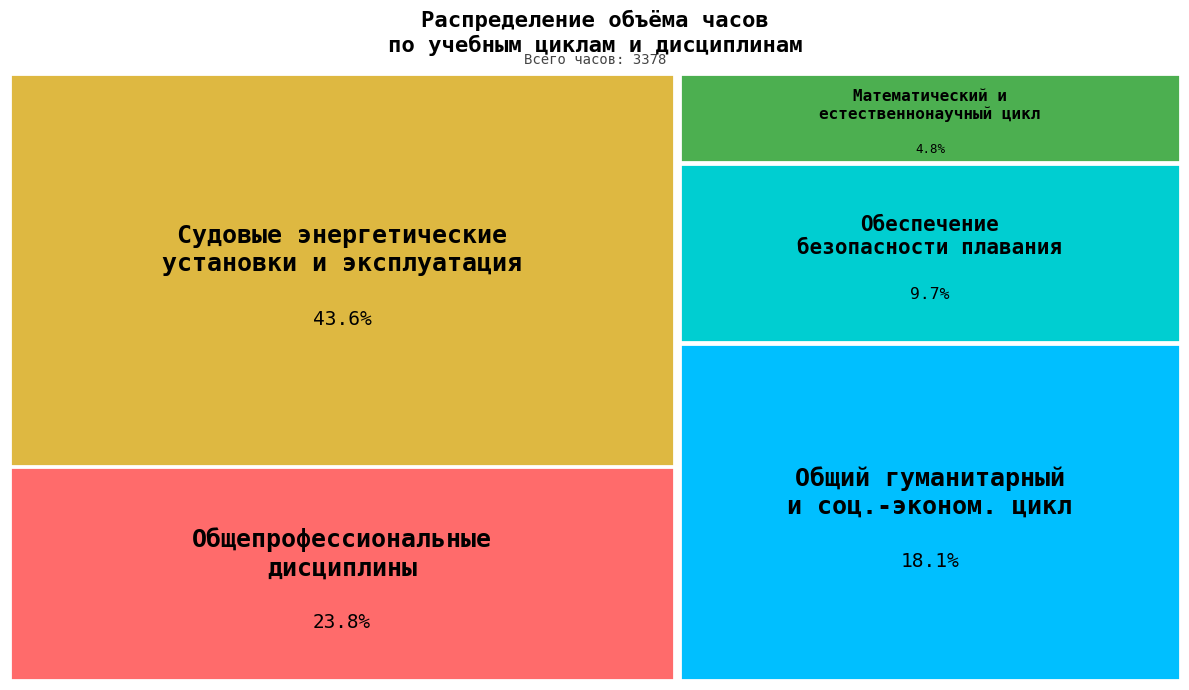

Do ОГСЭ.00 and МДК.01.01 together represent more than half of the pie?

Yes